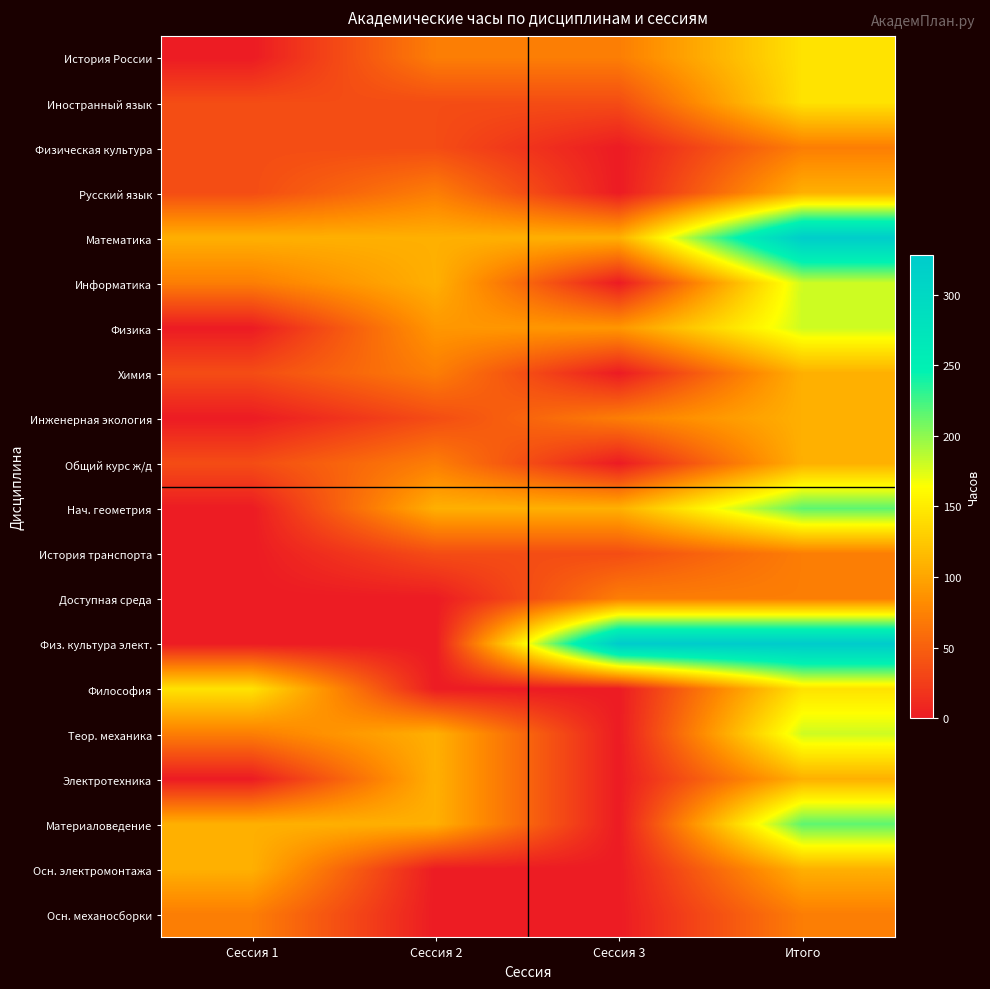

Which series changed the most between Сессия 2 and Сессия 3?

Физ. культура элект.